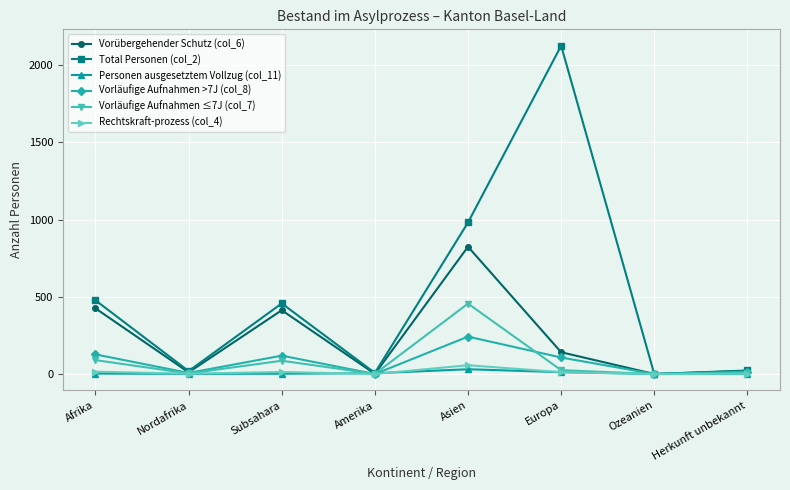

What is the label of the 7th point from the right?

Nordafrika